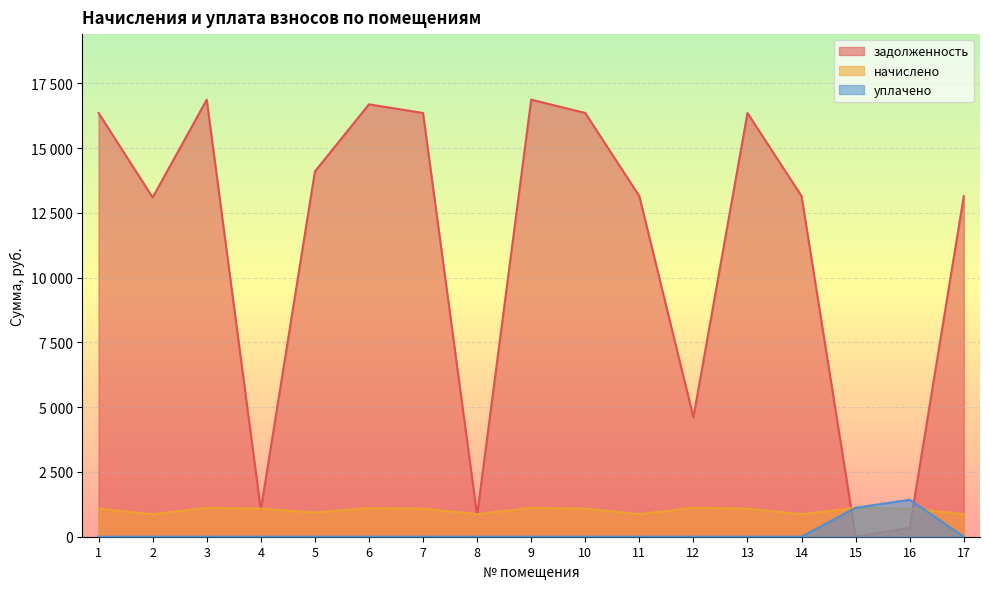

In уплачено, how many points are higher than both neighbors (excluding endpoints)?

1